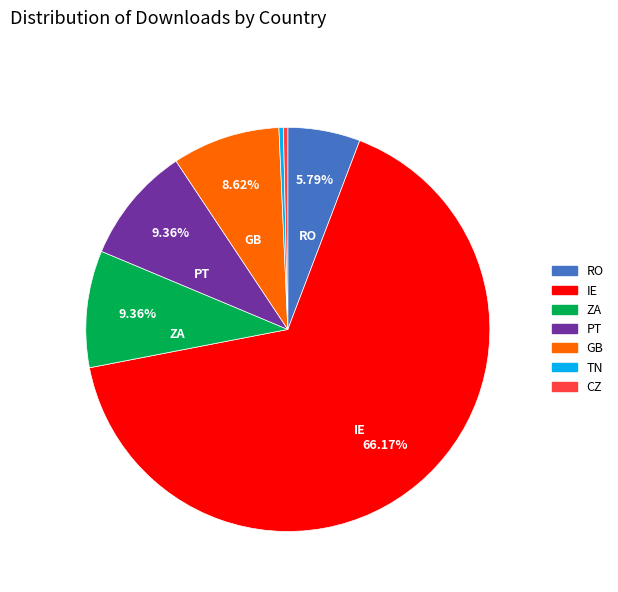

Which slice is the largest?

IE